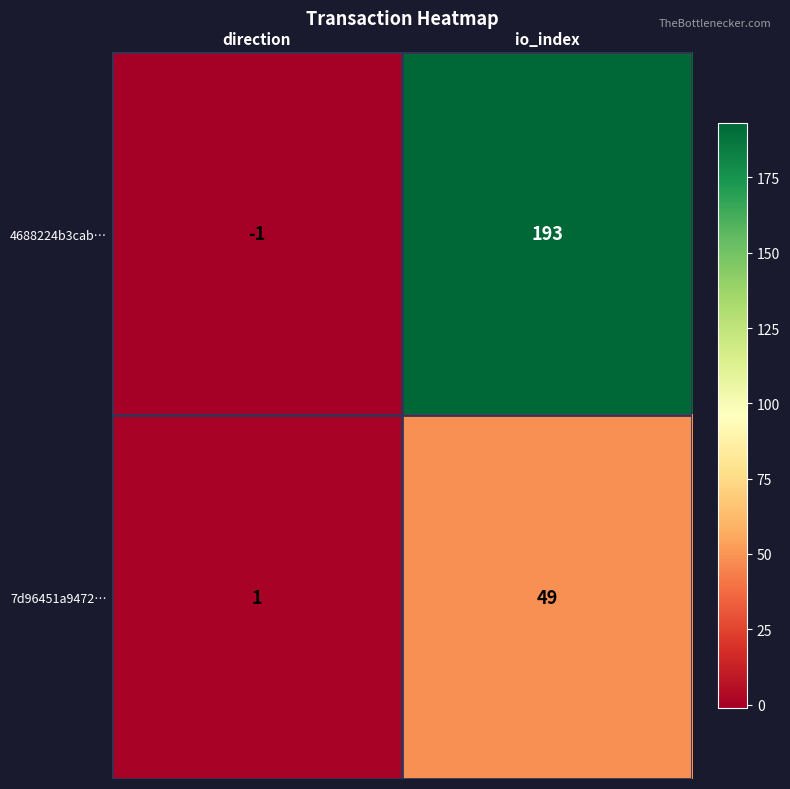

What is the total value across all series at io_index?

242